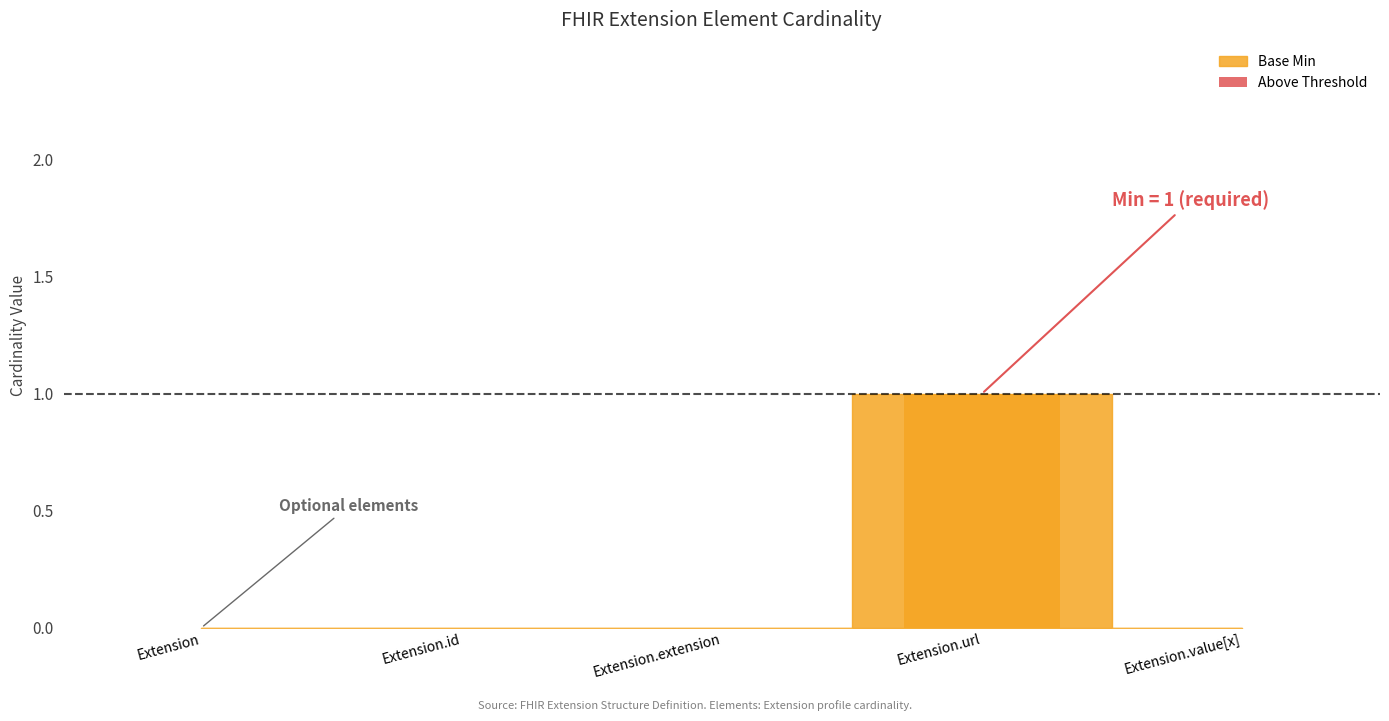

Reading left to right, list all the values displayed in this chart.

Min: Extension=0	Extension.id=0	Extension.extension=0	Extension.url=1	Extension.value[x]=0
Base Min: Extension=0	Extension.id=0	Extension.extension=0	Extension.url=1	Extension.value[x]=0